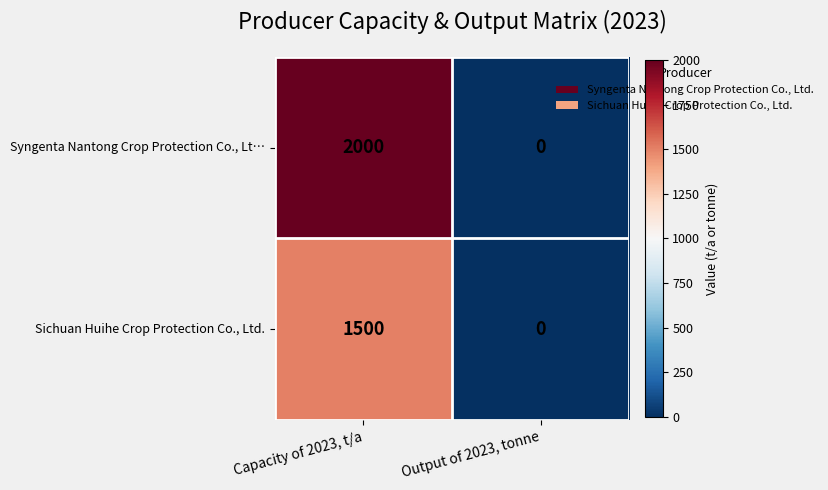

At how many categories does at least one series exceed 51?

1